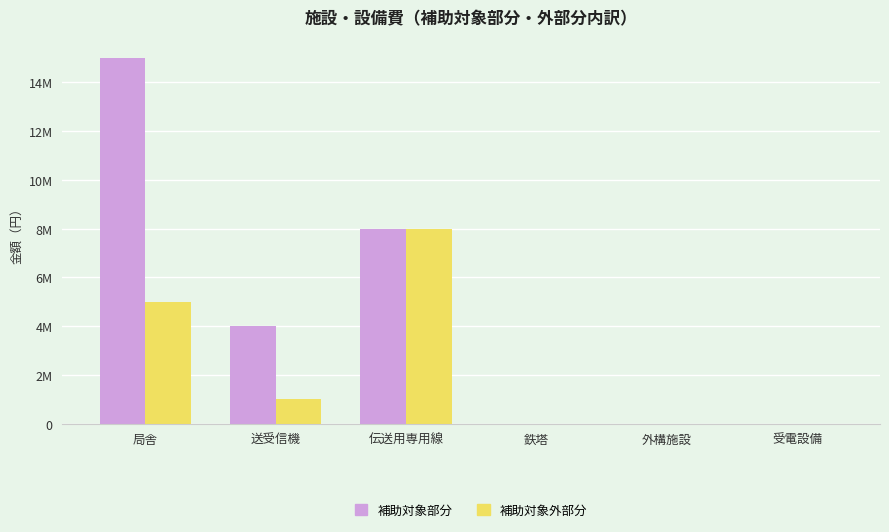

Which series has the largest total across all categories?

補助対象部分